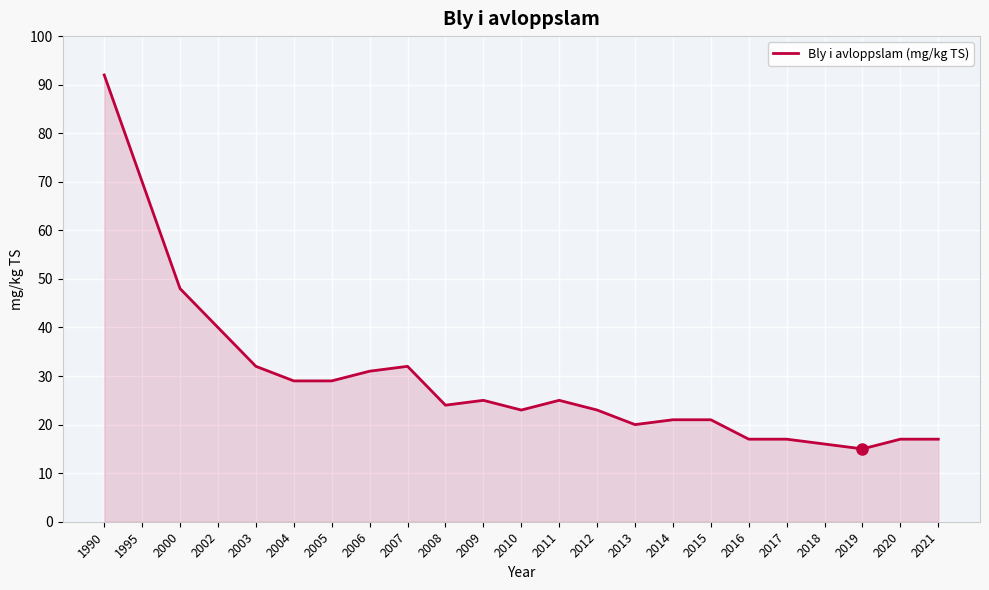

Between 2006 and 2016, which is larger?

2006